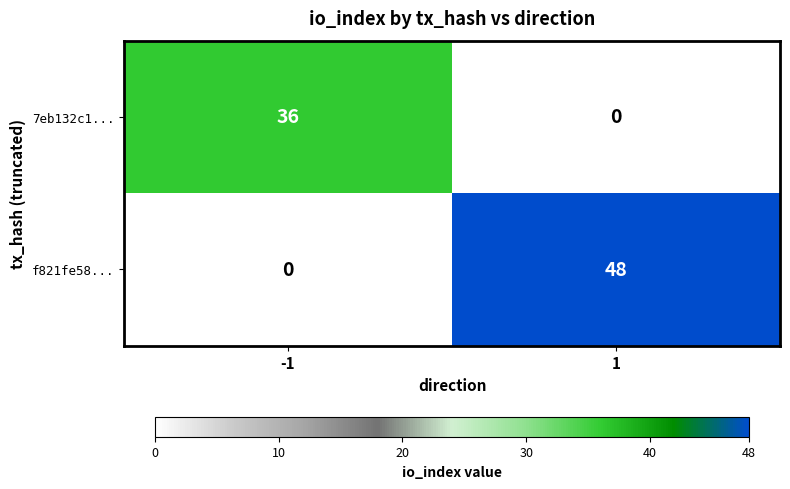

Which series has the largest range (max minus min)?

f821fe58...